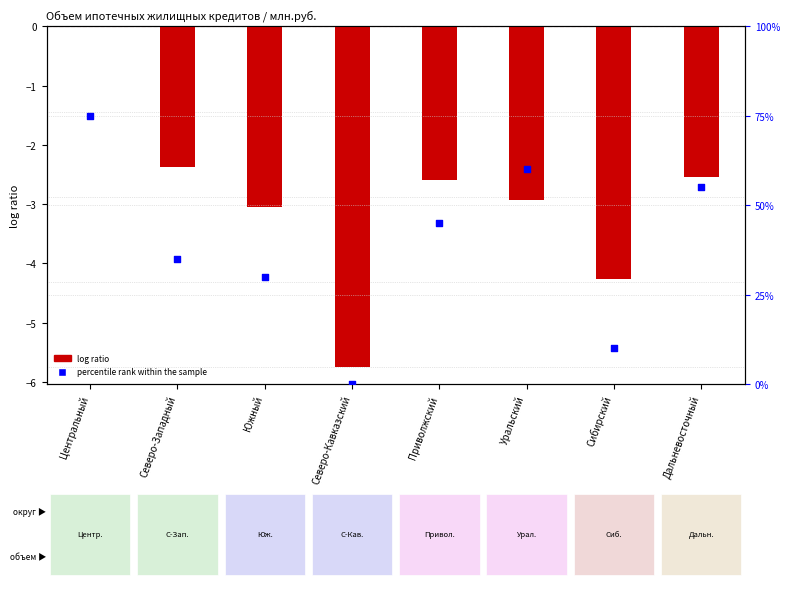

Between Сибирский and Северо-Западный, which is larger?

Северо-Западный